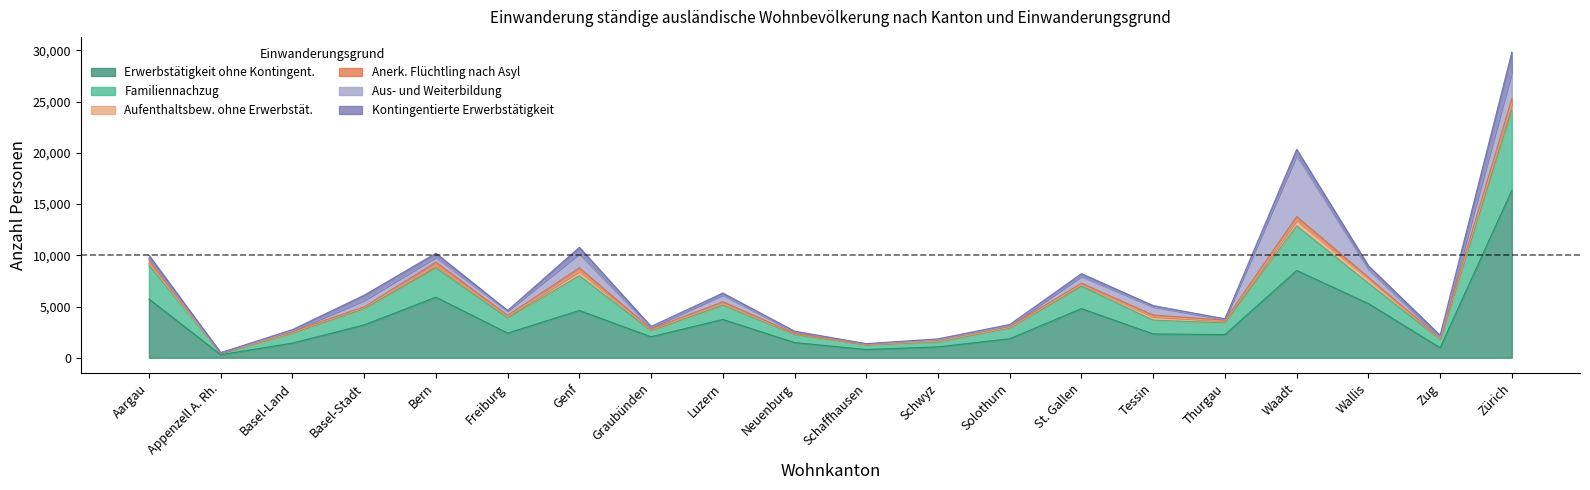

Reading left to right, what are all the values shown in this chart?

Erwerbstätigkeit ohne Kontingent.: 5729	298	1429	3205	5910	2406	4614	2044	3739	1480	803	1059	1856	4795	2325	2260	8516	5284	975	16351
Familiennachzug: 3304	145	986	1581	2859	1483	3390	603	1398	793	461	487	1057	2176	1346	1149	4351	1982	806	7812
Aufenthaltsbew. ohne Erwerbstät.: 184	13	53	116	193	142	416	79	105	68	24	82	55	145	331	176	517	440	58	588
Anerk. Flüchtling nach Asyl: 319	23	100	68	369	104	357	79	222	38	38	126	94	156	166	76	397	135	63	539
Aus- und Weiterbildung: 142	3	50	616	469	431	1361	143	644	152	18	11	59	670	795	72	5953	787	53	2556
Kontingentierte Erwerbstätigkeit: 326	16	130	518	396	48	638	110	207	63	31	79	128	265	124	67	601	351	233	1967